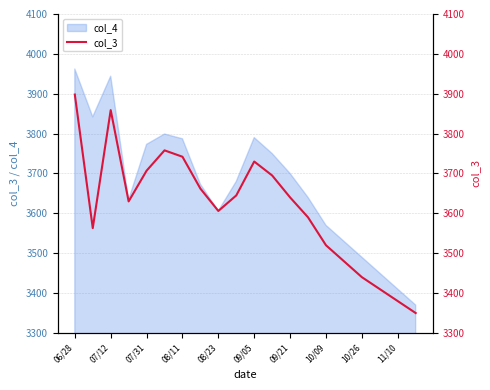

Reading left to right, what are all the values shown in this chart?

3898	3563	3859	3630	3707	3758	3742	3662	3606	3645	3730	3695	3640	3590	3520	3480	3440	3410	3380	3350